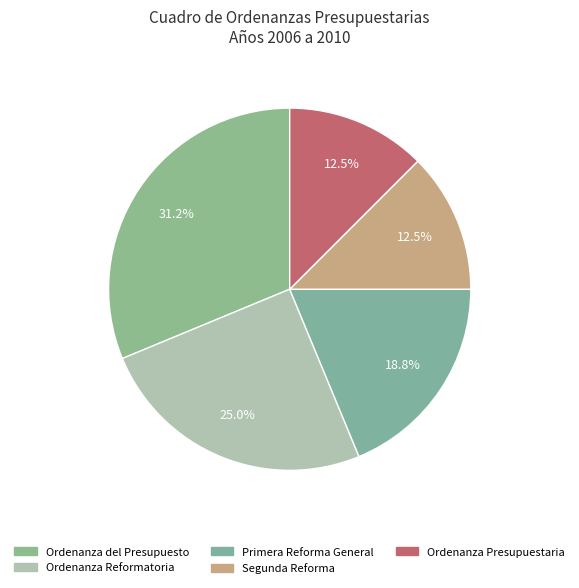

True or false: Ordenanza Reformatoria accounts for 25% of the total.

True